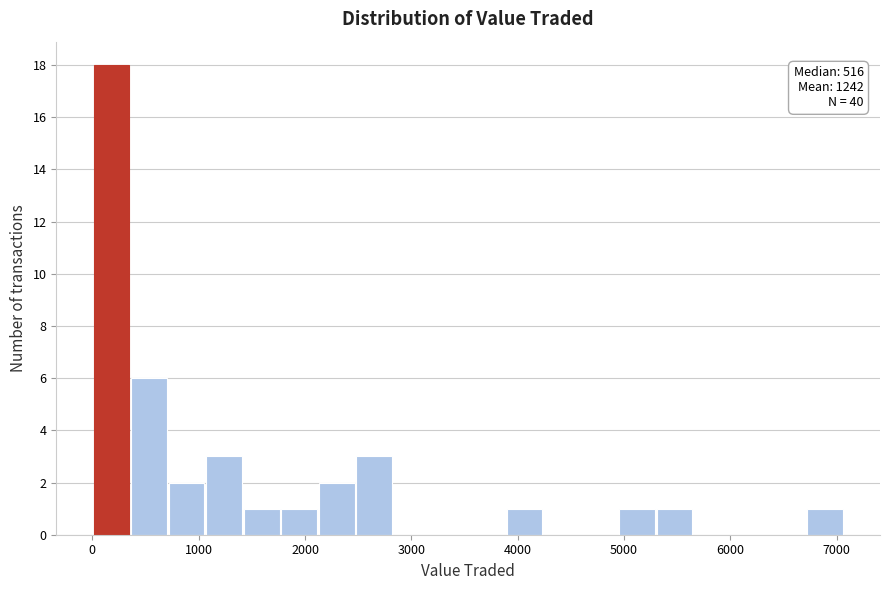

Read against the x-axis, roughly where is the centre of the tallest bar?

200